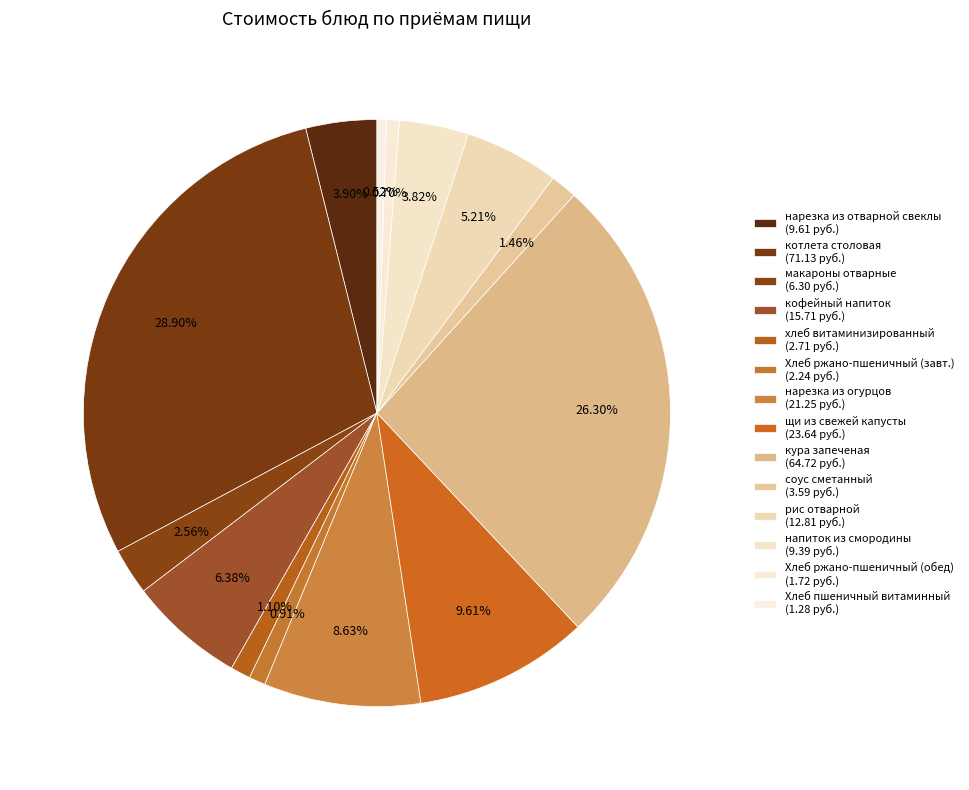

To the nearest percent, what is the average slice percentage?

7%